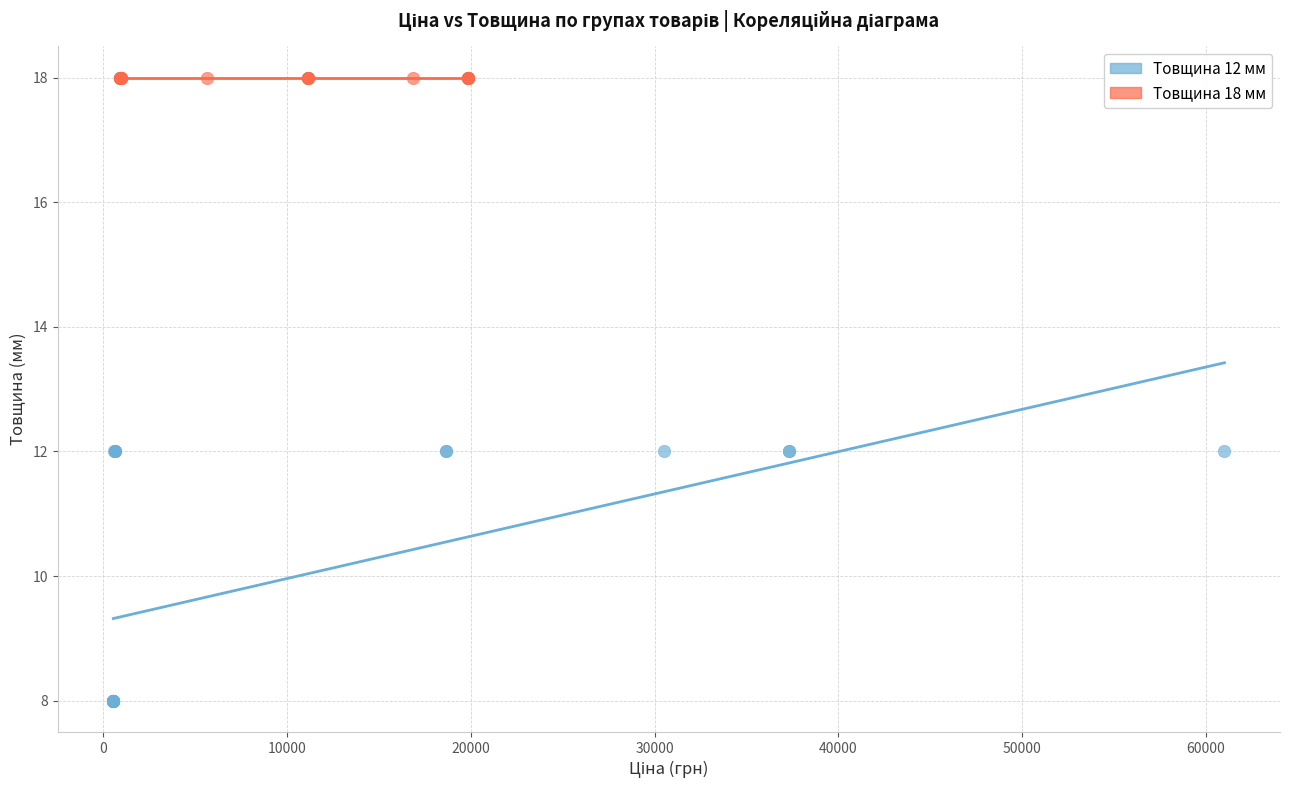

Which series contains the lowest Y value?

Товщина 12 мм